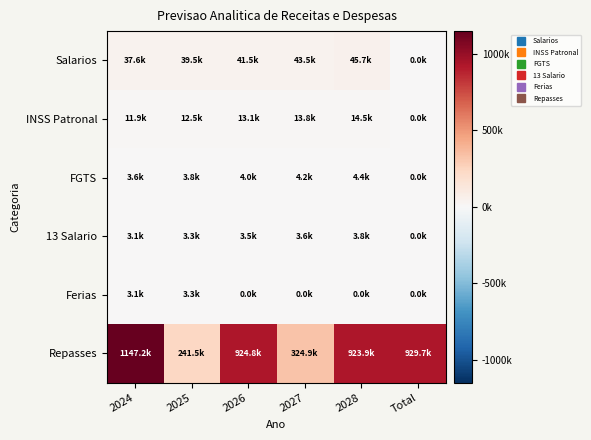

At which category does the chart reach its peak across all series?

2024